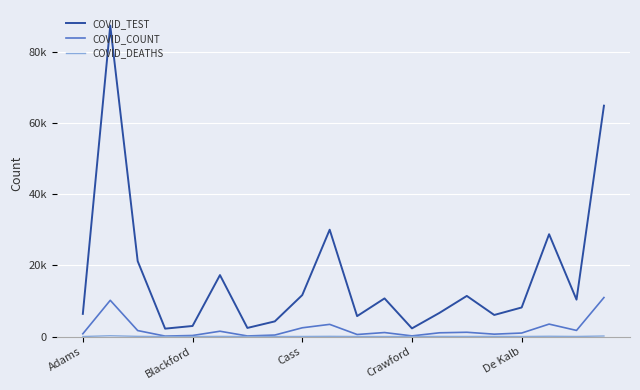

What is the difference between the maximum and minimum values in the COVID_DEATHS series?

240